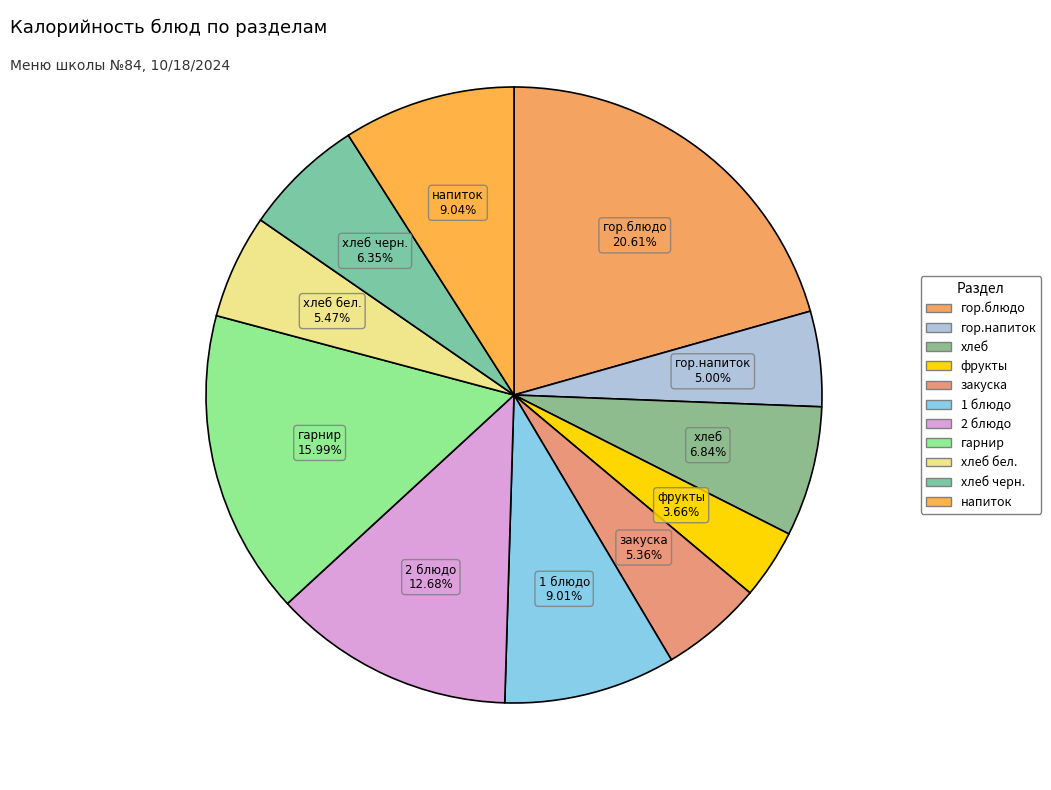

Is there a majority slice in this chart?

No